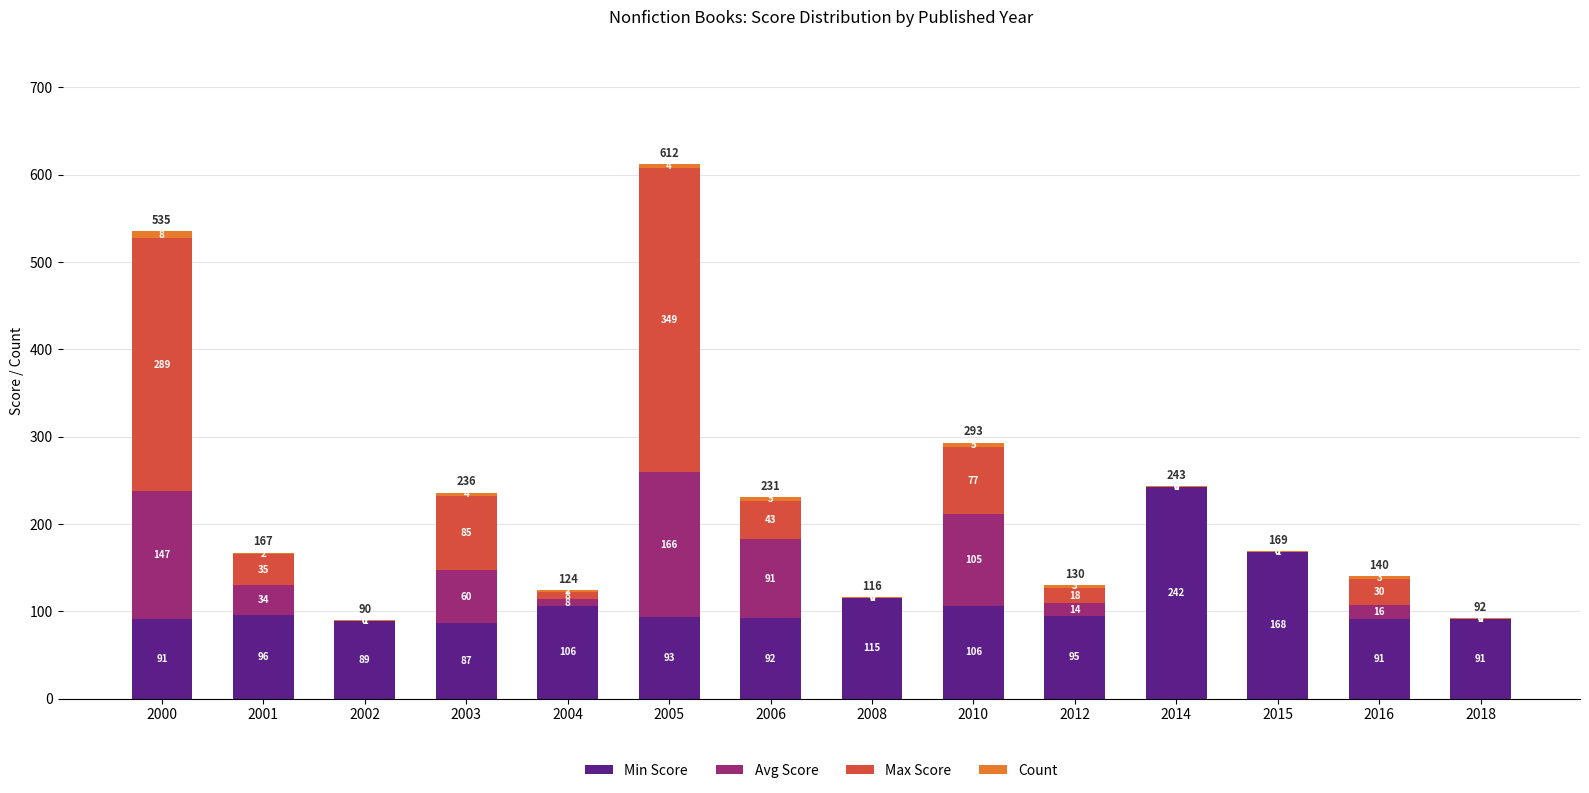

Where does the Min Score series first go above 95?

2001